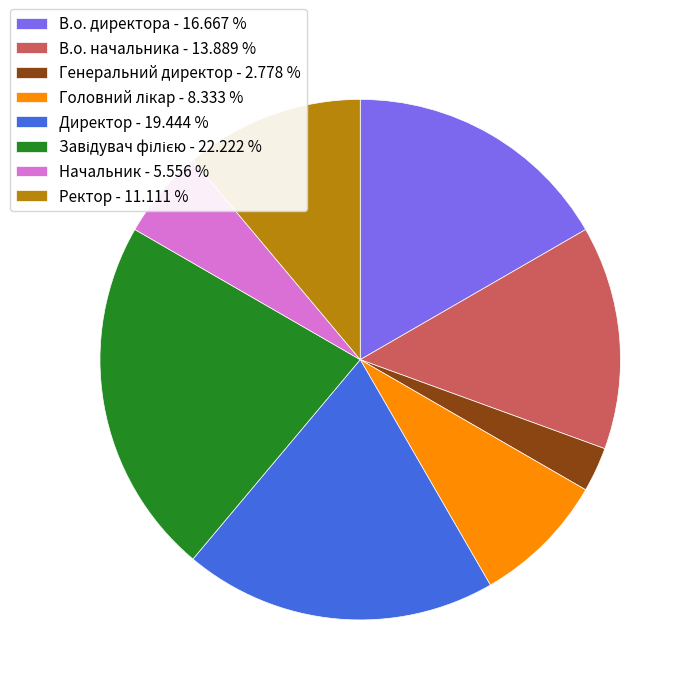

How many segments does this pie chart have?

8